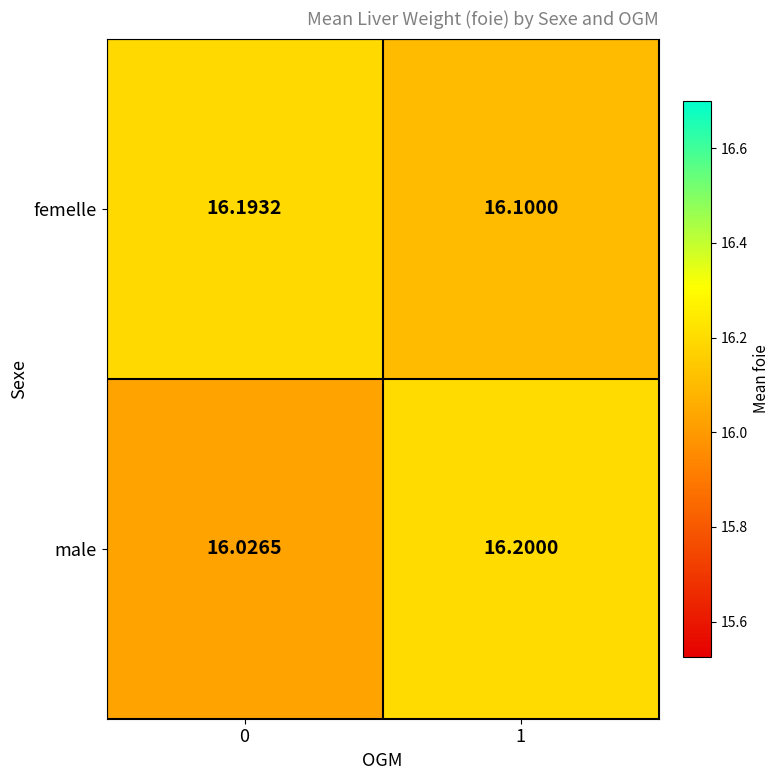

At 0, list the series in order from smallest to largest.

male, femelle